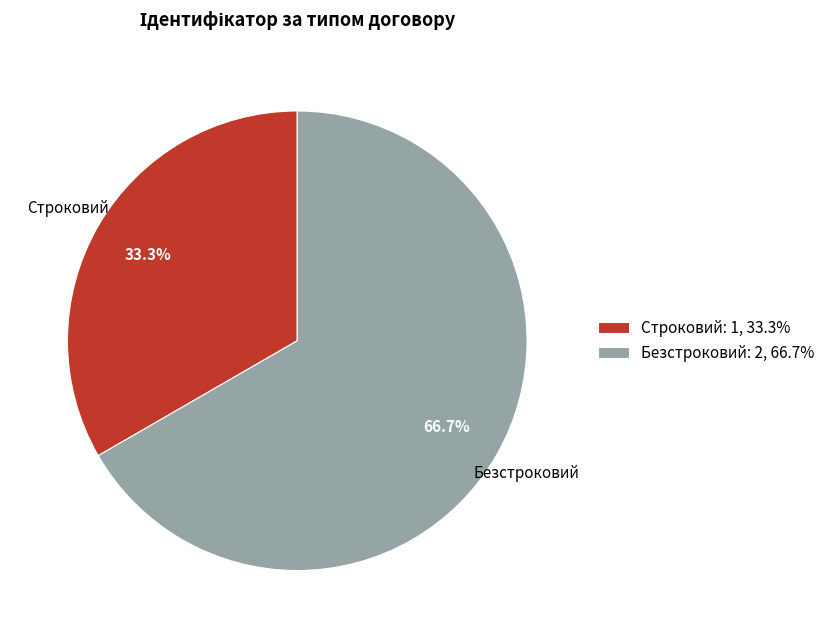

How many slices are in this pie chart?

2